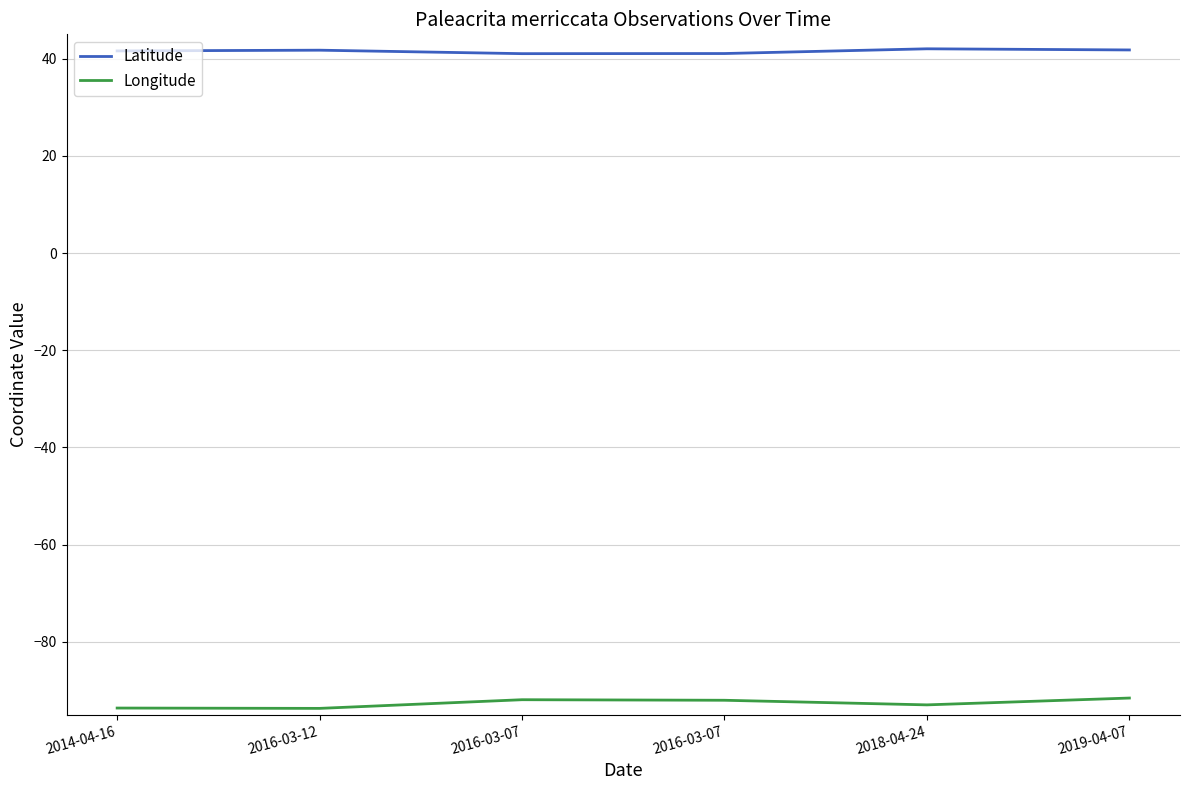

What value does the Latitude series have at 2014-04-16?

41.6